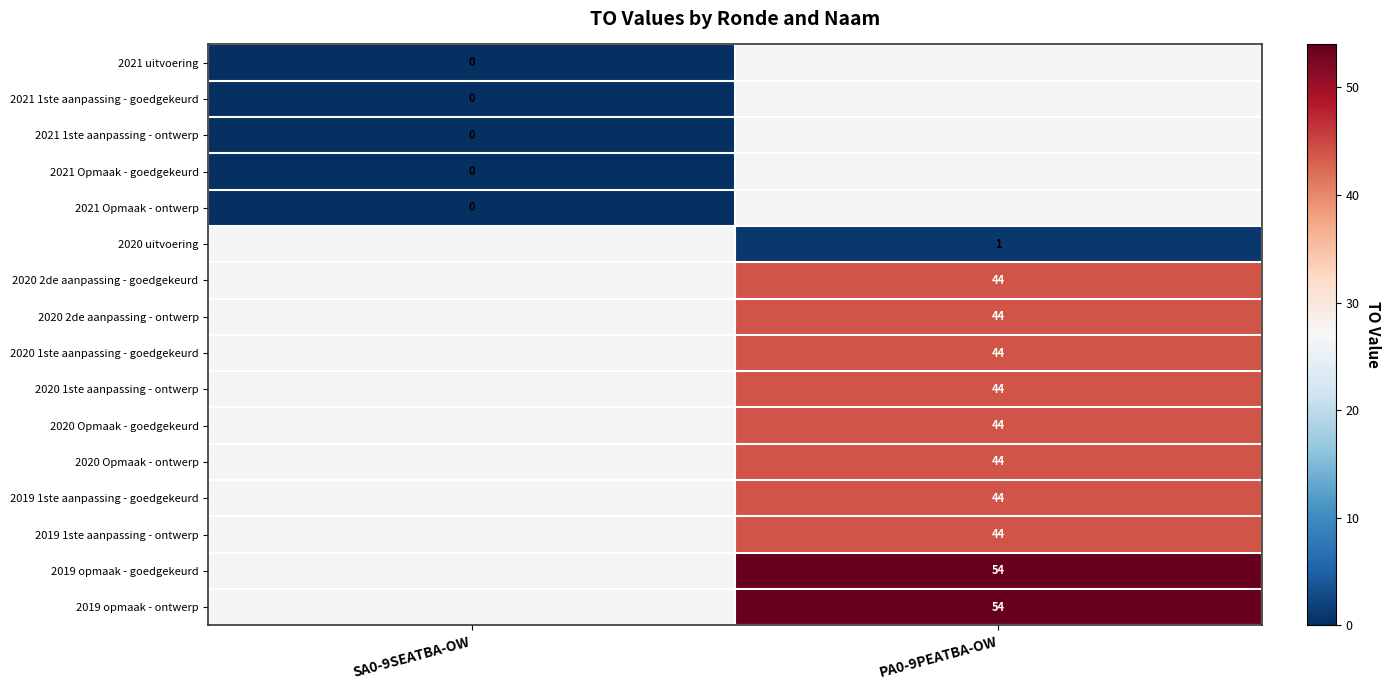

The value of 2020 2de aanpassing - ontwerp at PA0-9PEATBA-OW is 44. True or false?

True